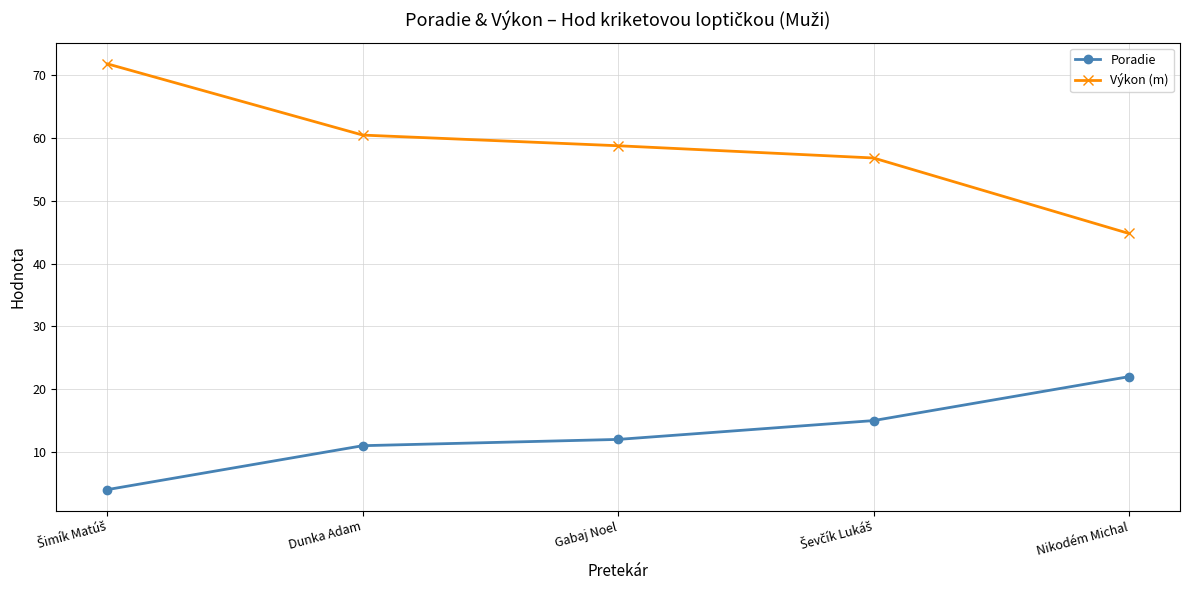

Which series has the largest total across all categories?

Výkon (m)